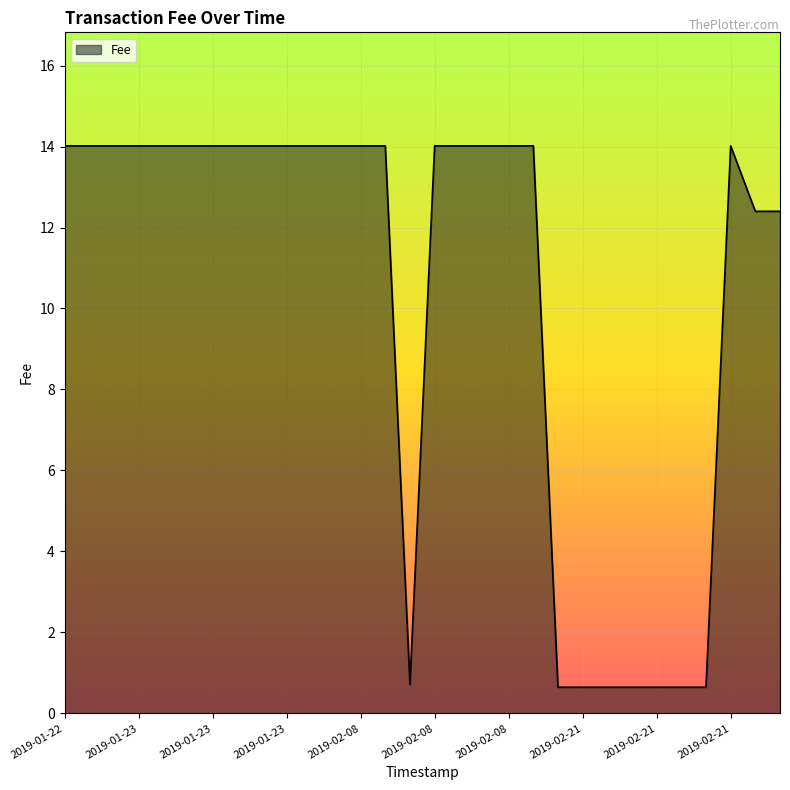

What is the difference between the maximum and minimum values?

13.4